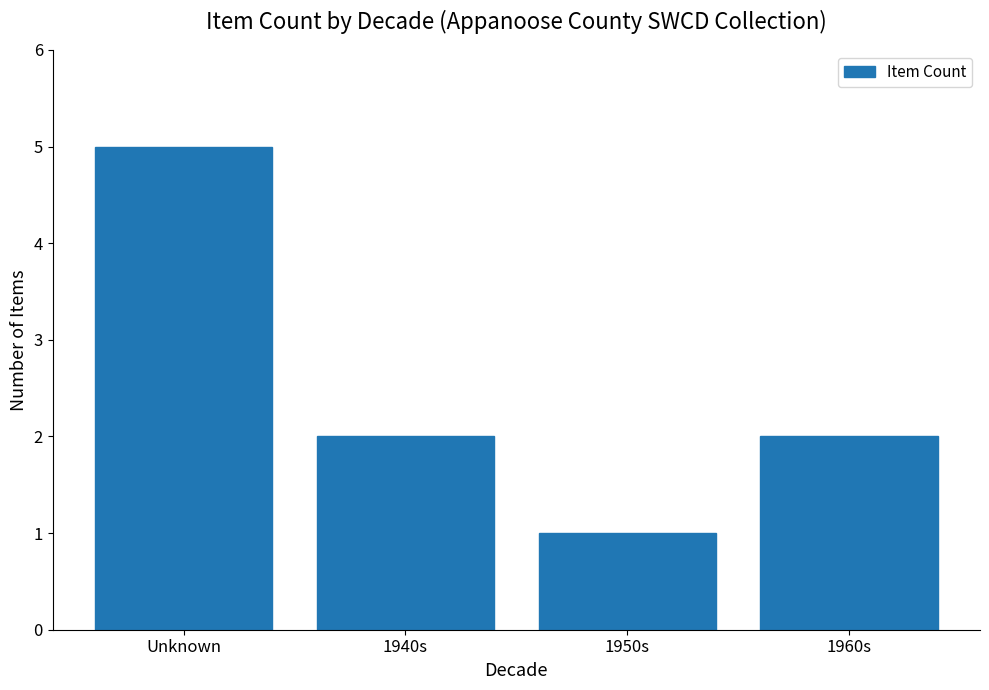

What is the value of the 4th bar from the left?

2